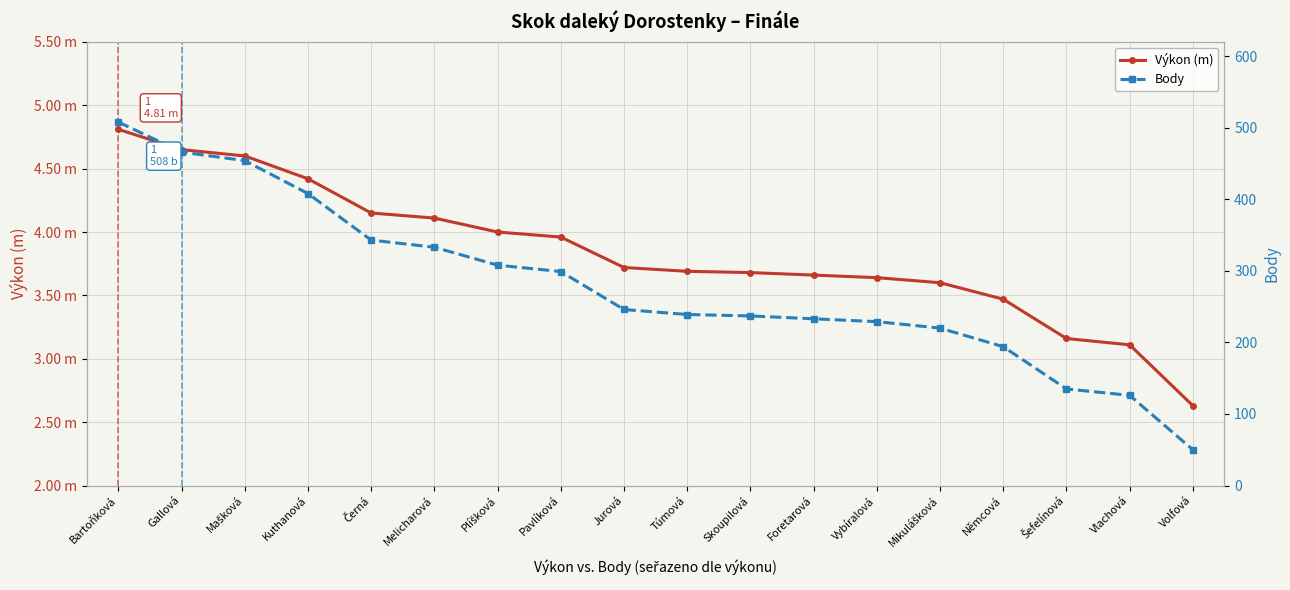

Rank the categories by Výkon (m) value from lowest to highest.

Volfová, Vlachová, Šefelínová, Němcová, Mikulášková, Vybíralová, Foretarová, Skoupilová, Túmová, Jurová, Pavlíková, Plíšková, Melicharová, Černá, Kuthanová, Mašková, Gallová, Bartoňková